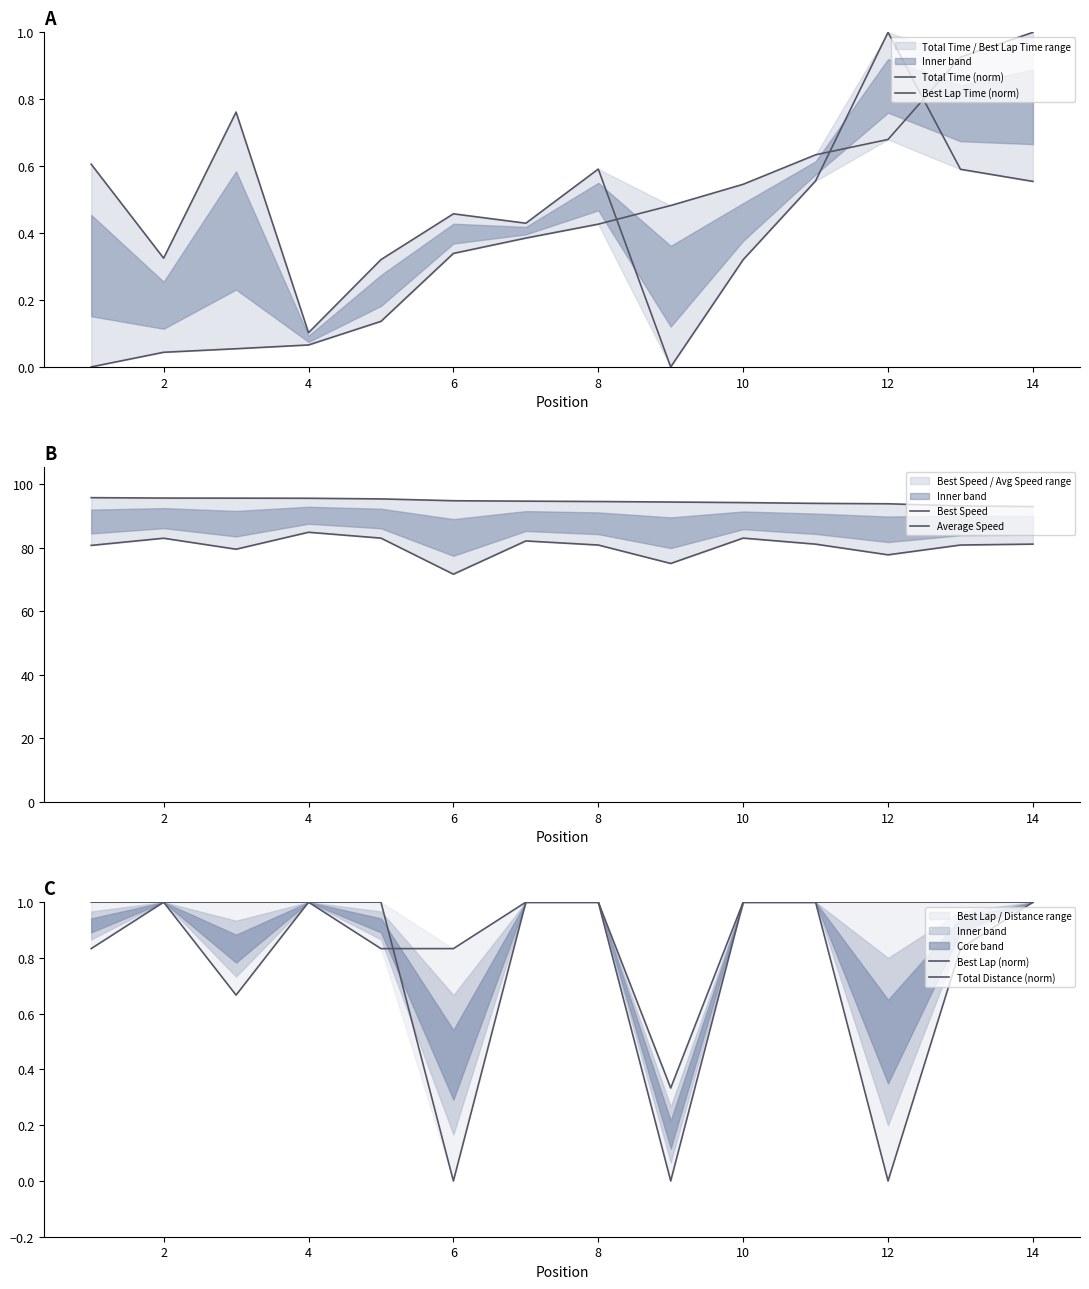

Which series changed the most between 0 and 10?

Average Speed